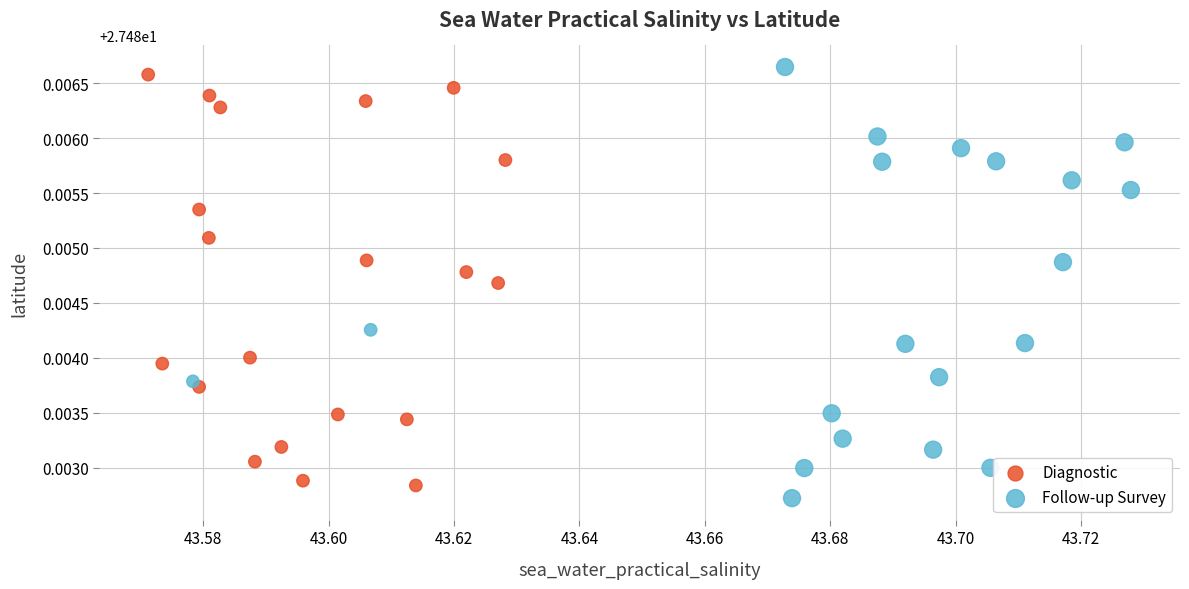

Which series reaches the minimum Y coordinate?

Follow-up Survey